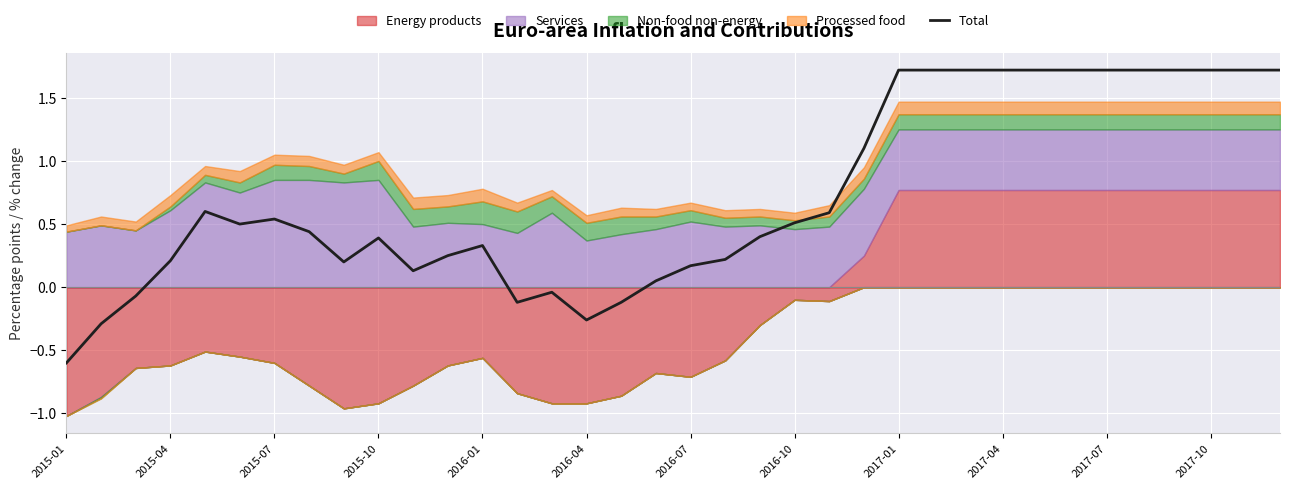

The value of Total at 2017-07 is 1.7. True or false?

True